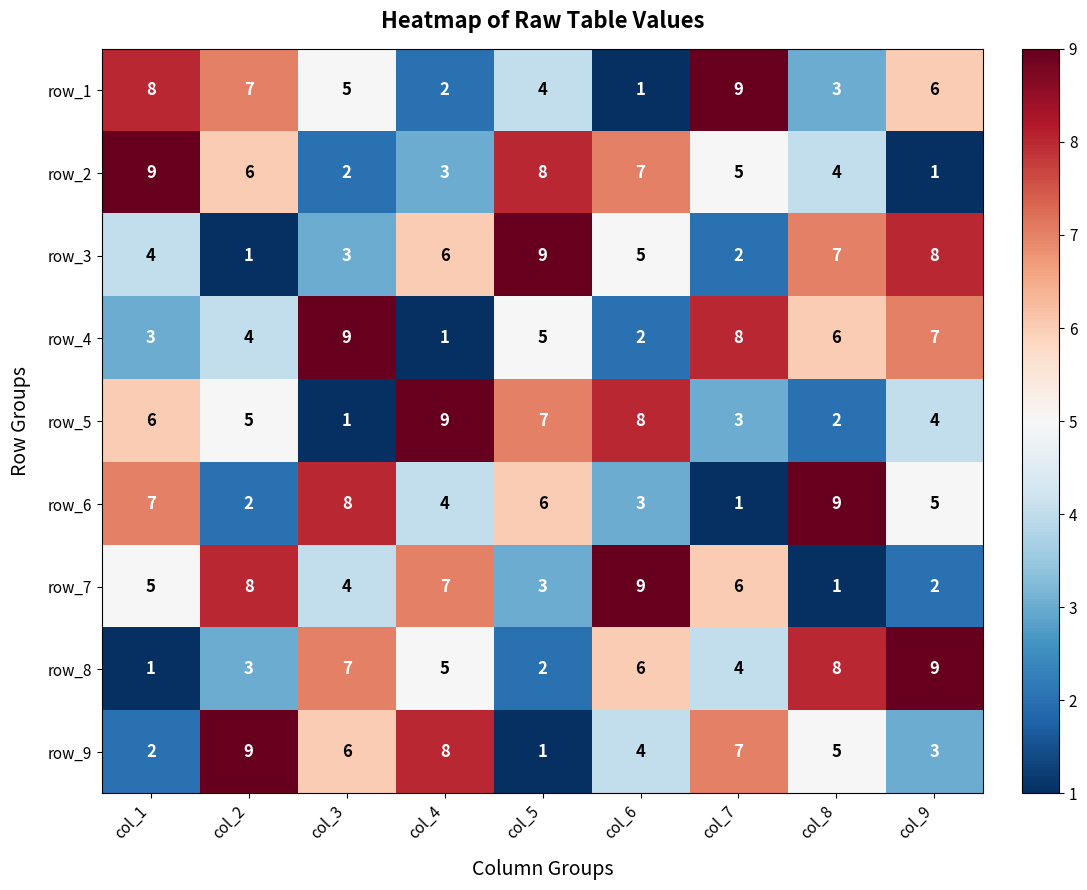

What is the highest value of the row_1 series?

9